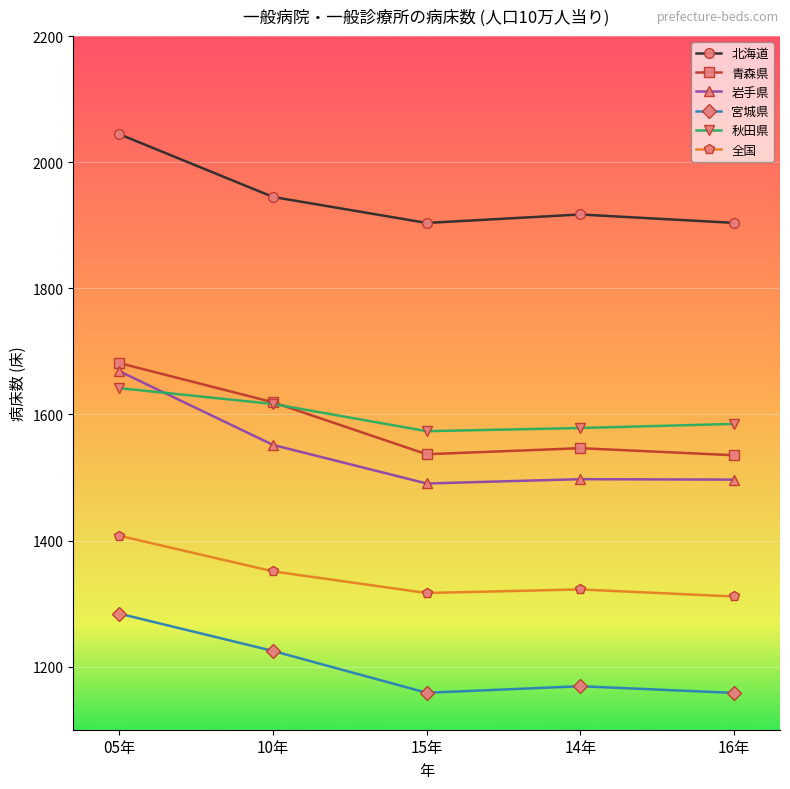

Which series has the largest range (max minus min)?

岩手県